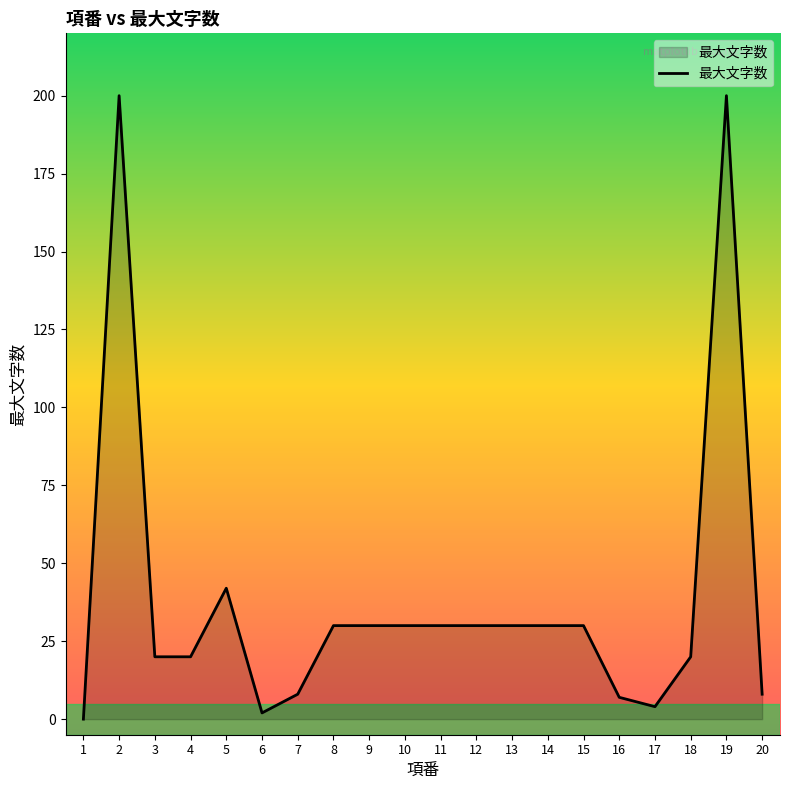

The chart shows a value of 36 at 4. True or false?

False